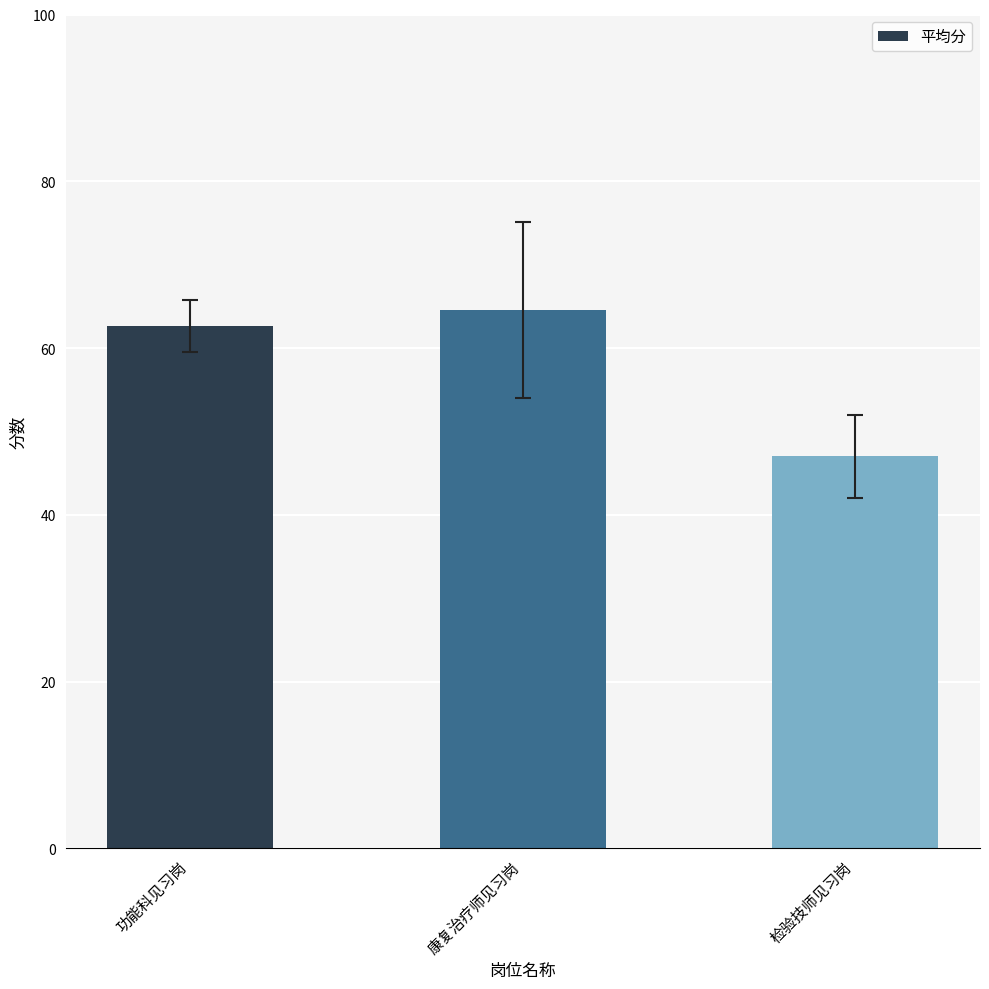

Read the value at 功能科见习岗.

62.6